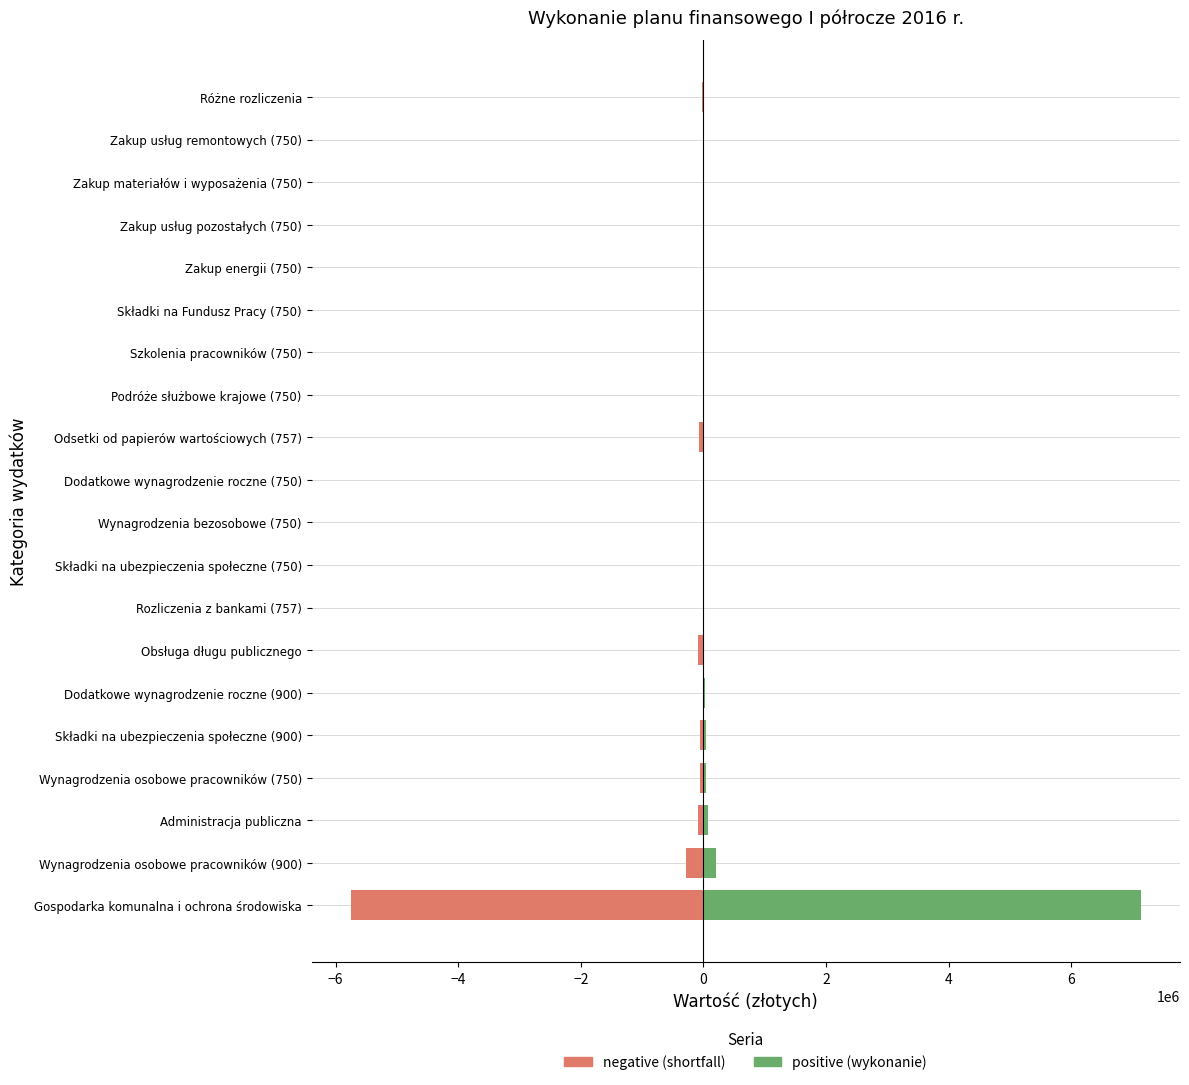

Is it true that negative (shortfall) equals -17612.2 at Wynagrodzenia osobowe pracowników (750)?

False